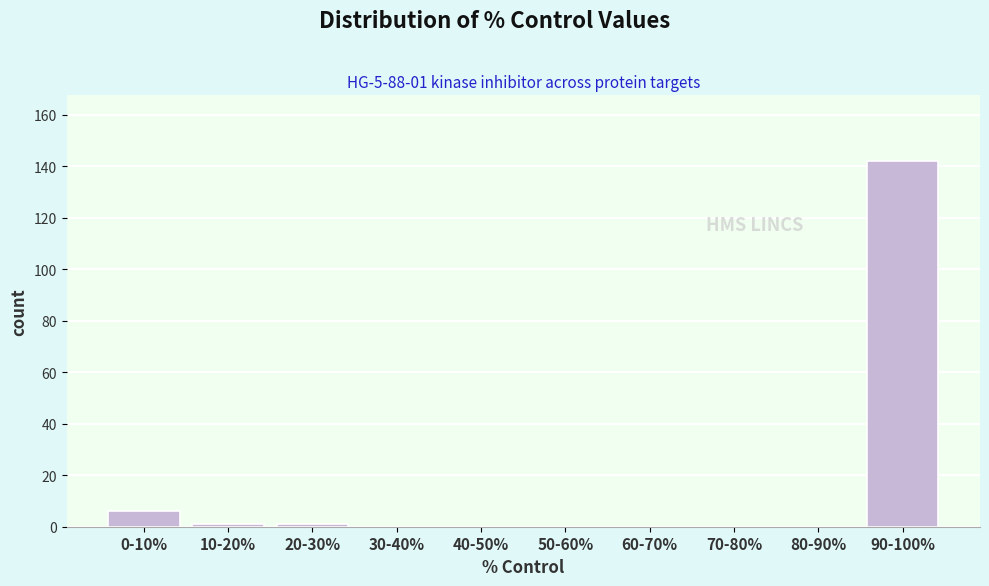

Reading left to right, what are all the values shown in this chart?

0-10%=6	10-20%=1	20-30%=1	30-40%=0	40-50%=0	50-60%=0	60-70%=0	70-80%=0	80-90%=0	90-100%=142